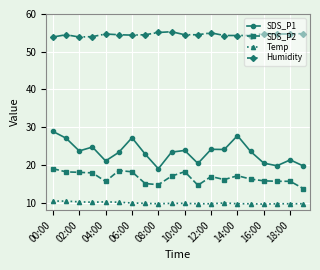

Which series has the widest spread of values?

SDS_P1